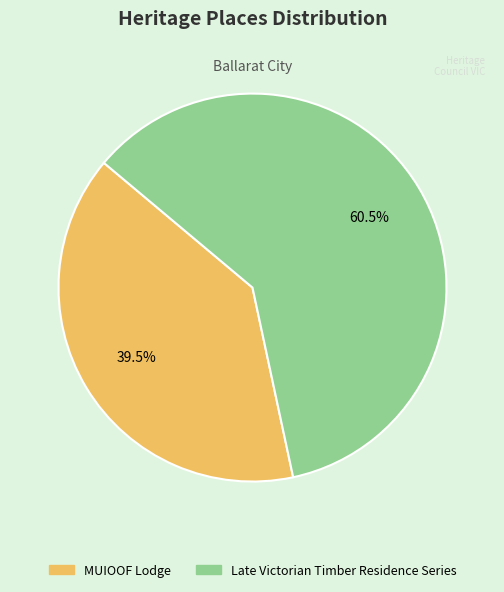

How many slices are in this pie chart?

2